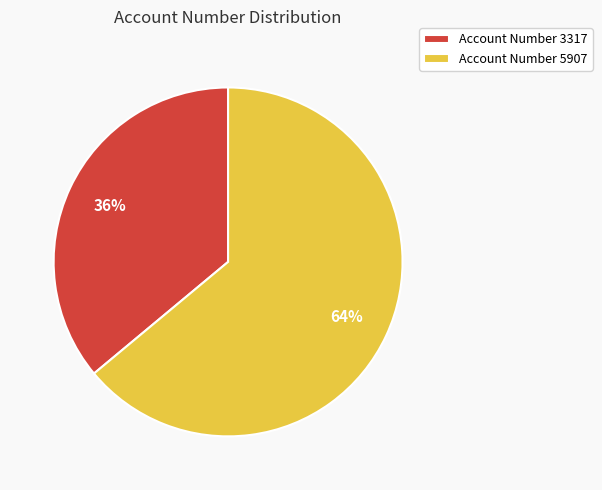

What percentage is the Account Number 3317 slice, to the nearest percent?

36%